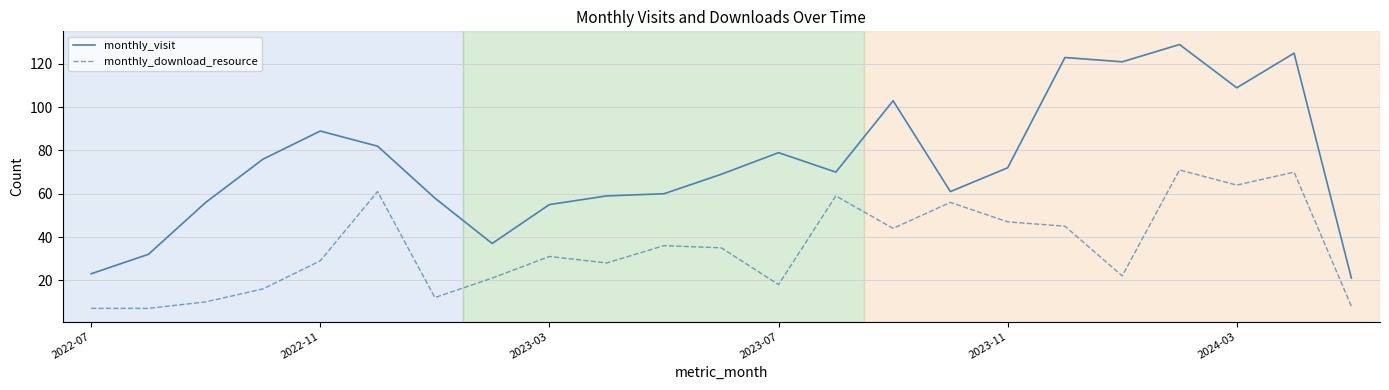

Which series has the largest total across all categories?

monthly_visit